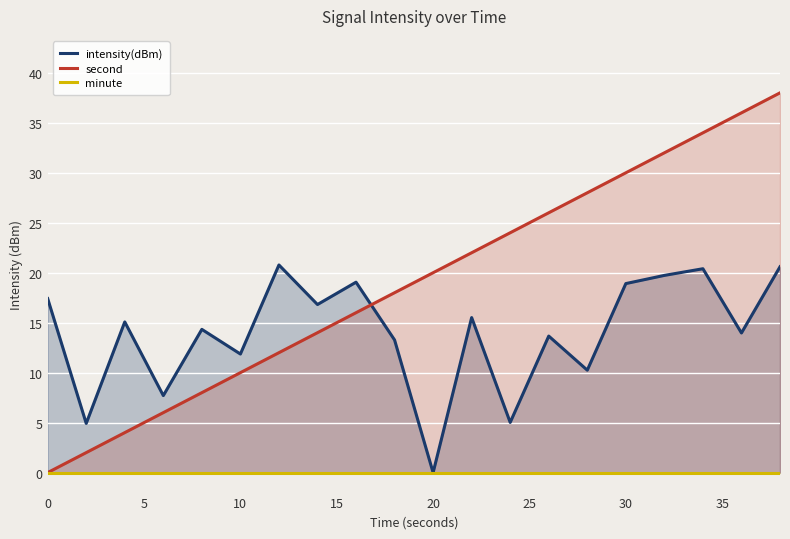

The second series shows 25 at 0. True or false?

False